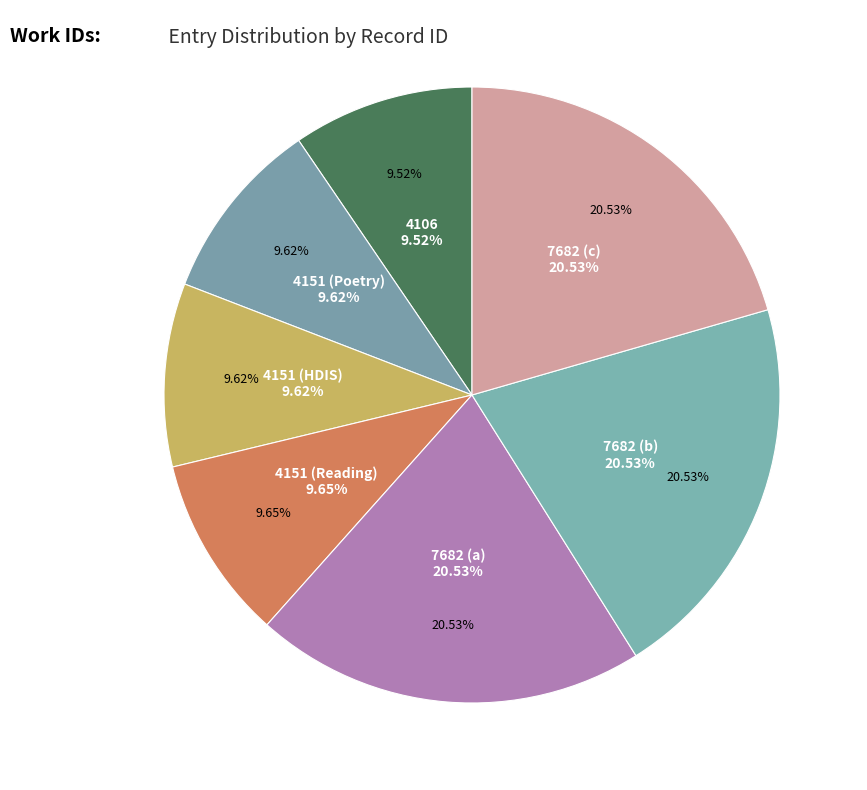

The 4151 (Reading) slice represents 10% of the pie. True or false?

True